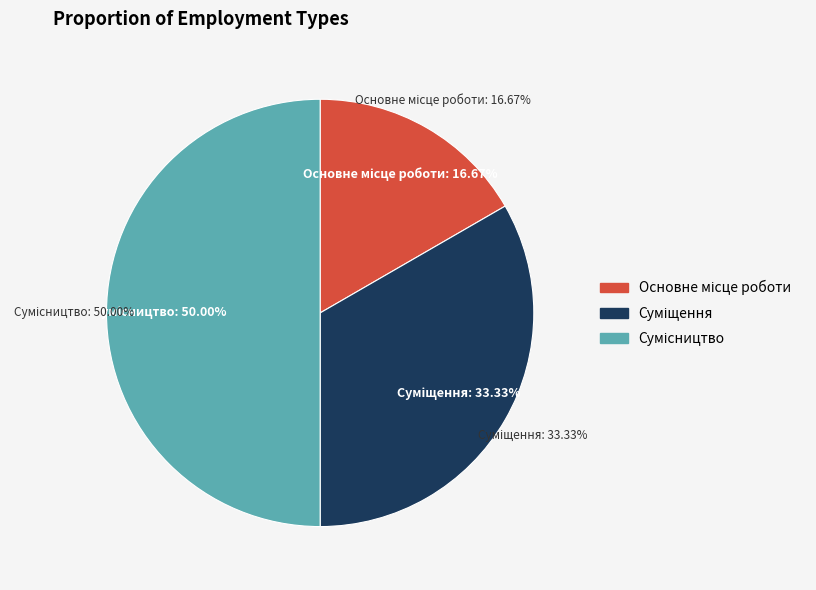

What percentage do Сумісництво and Основне місце роботи together represent?

66.7%